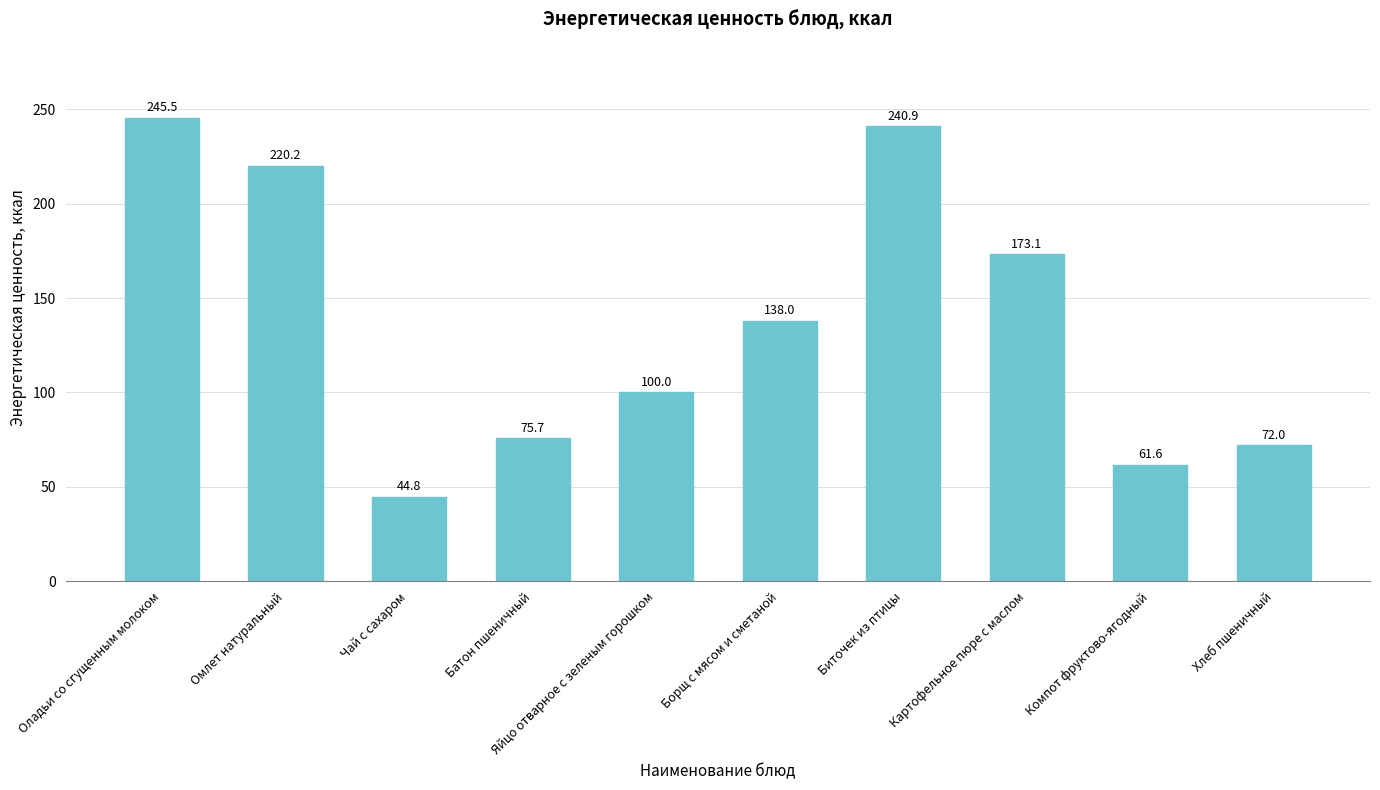

Reading left to right, extract all data points from this chart.

Оладьи со сгущенным молоком=245.5	Омлет натуральный=220.2	Чай с сахаром=44.8	Батон пшеничный=75.7	Яйцо отварное с зеленым горошком=100.0	Борщ с мясом и сметаной=138.0	Биточек из птицы=240.9	Картофельное пюре с маслом=173.1	Компот фруктово-ягодный=61.6	Хлеб пшеничный=72.0